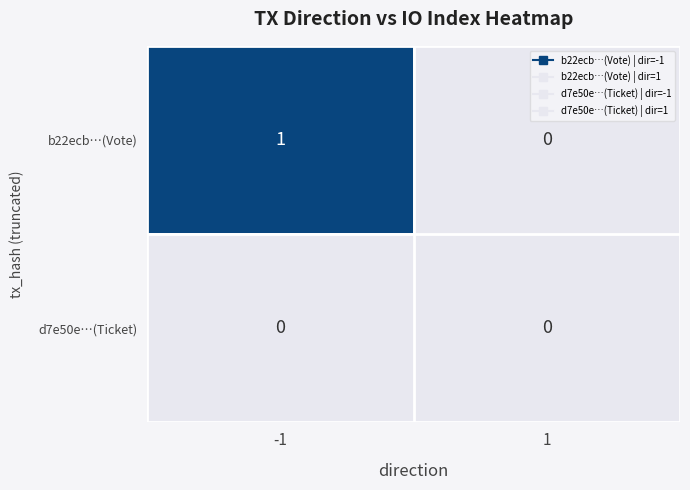

Is it true that b22ecb…(Vote) equals 1 at 1?

False